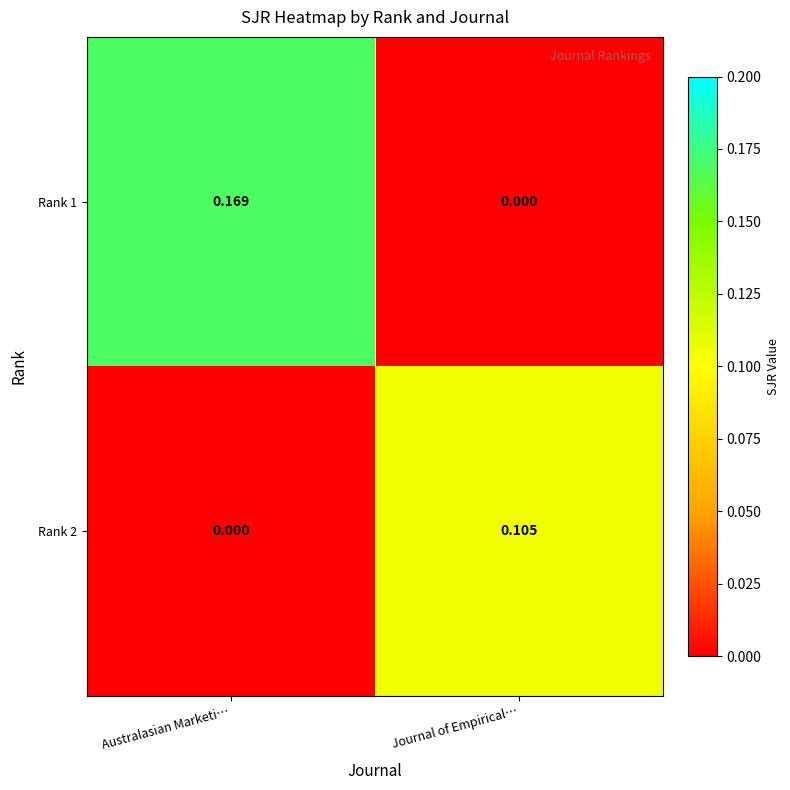

At which category is the sum across all series the highest?

Australasian Marketi…